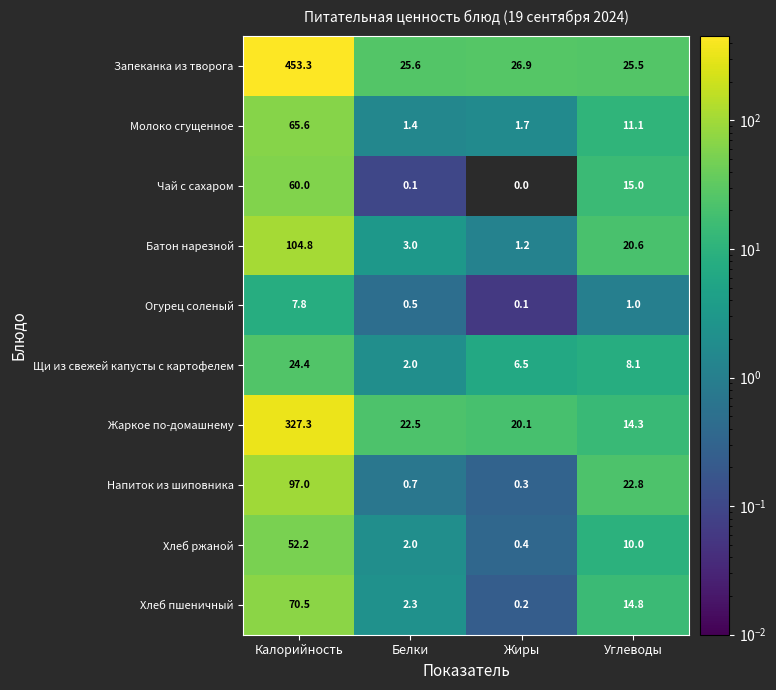

Where is Батон нарезной nearest to the value 53?

Углеводы